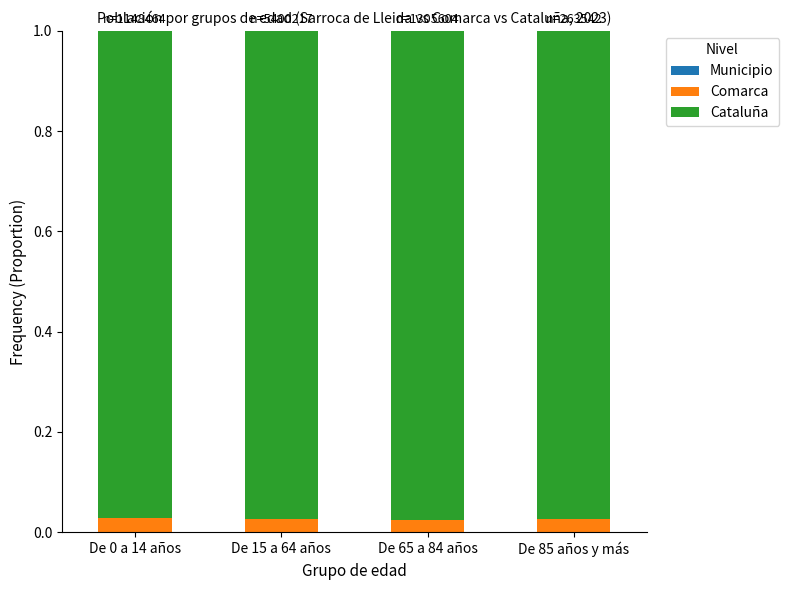

How many data points does each series have?

4